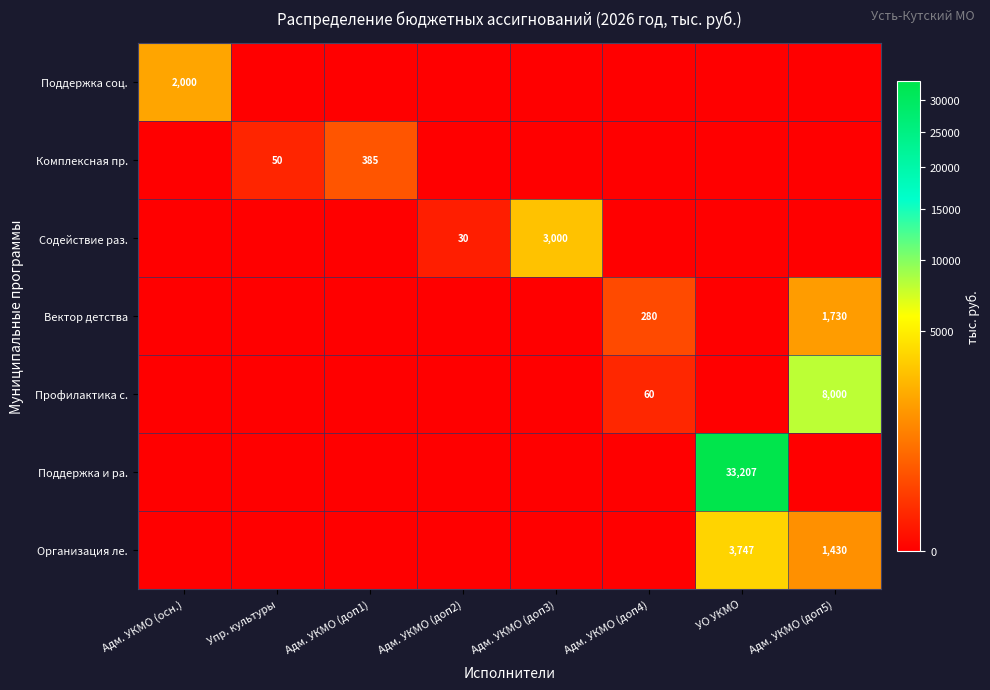

Between Адм. УКМО (осн.) and УО УКМО, which is larger?

Адм. УКМО (осн.)